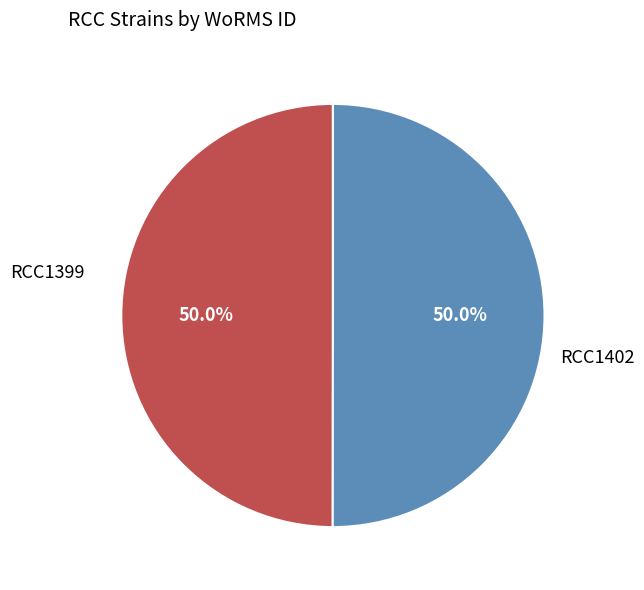

Combined, do RCC1399 and RCC1402 account for over 50%?

Yes